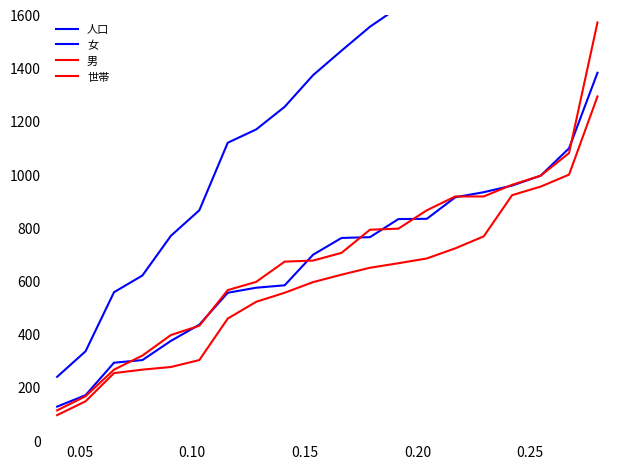

The value of 人口 at 8 is 2182. True or false?

False